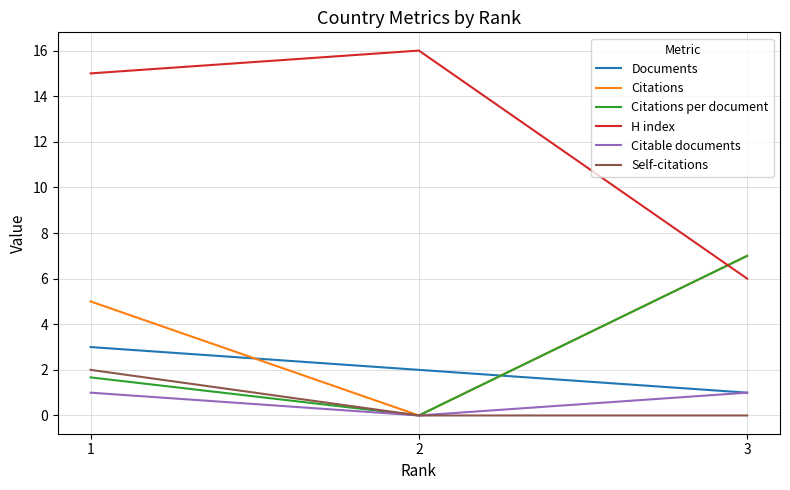

What value does the Citable documents series have at 3?

1.0